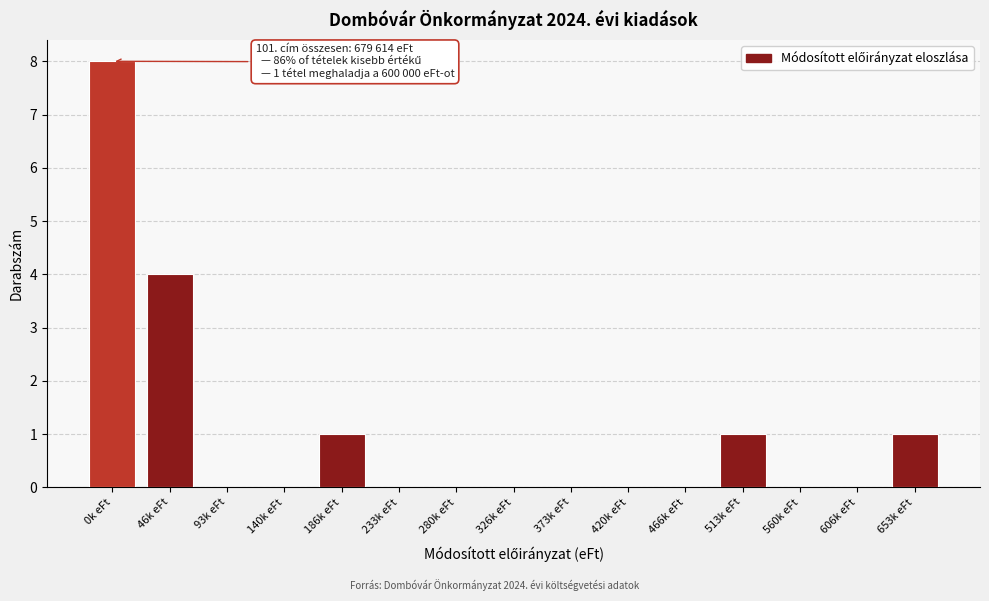

Reading left to right, extract all data points from this chart.

0k eFt=8	46k eFt=4	93k eFt=0	140k eFt=0	186k eFt=1	233k eFt=0	280k eFt=0	326k eFt=0	373k eFt=0	420k eFt=0	466k eFt=0	513k eFt=1	560k eFt=0	606k eFt=0	653k eFt=1